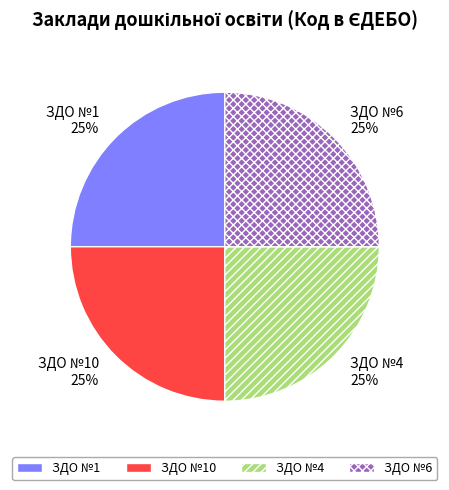

What percentage is the ЗДО №1 slice, to the nearest percent?

25%